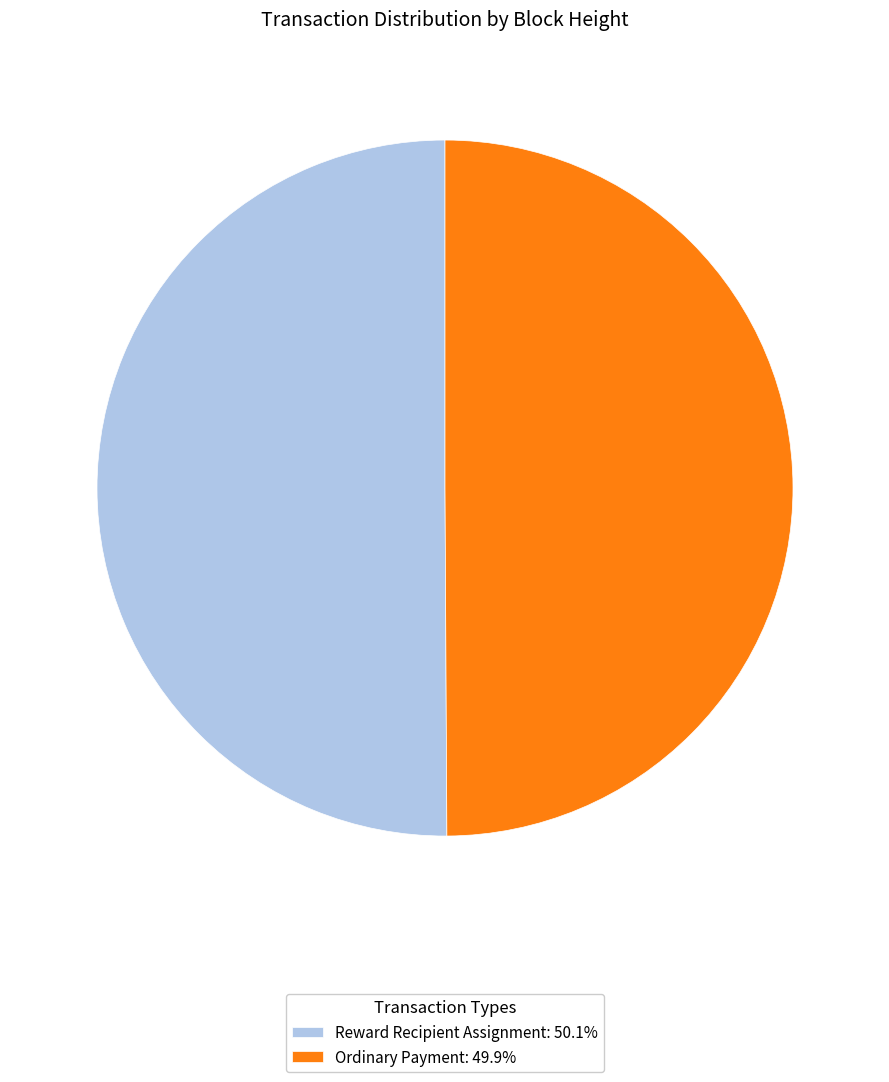

Approximately how many times larger is the value at Reward Recipient Assignment: 50.1% compared to Ordinary Payment: 49.9%?

1.0